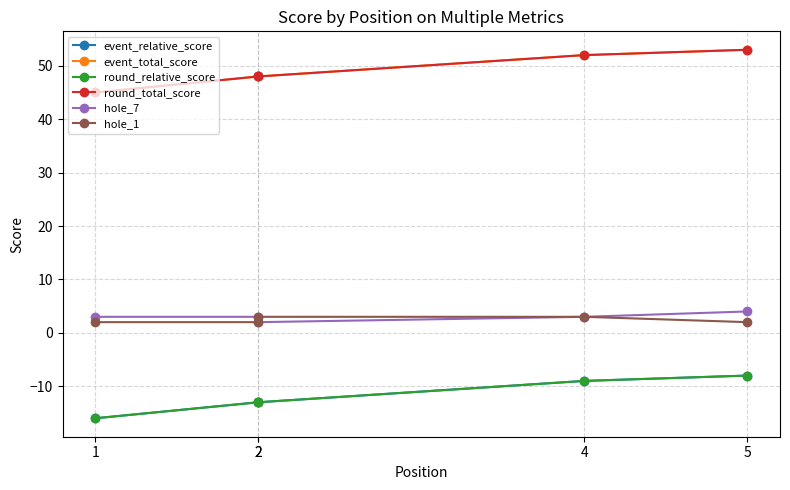

Which has a higher value, 1 or 5?

5